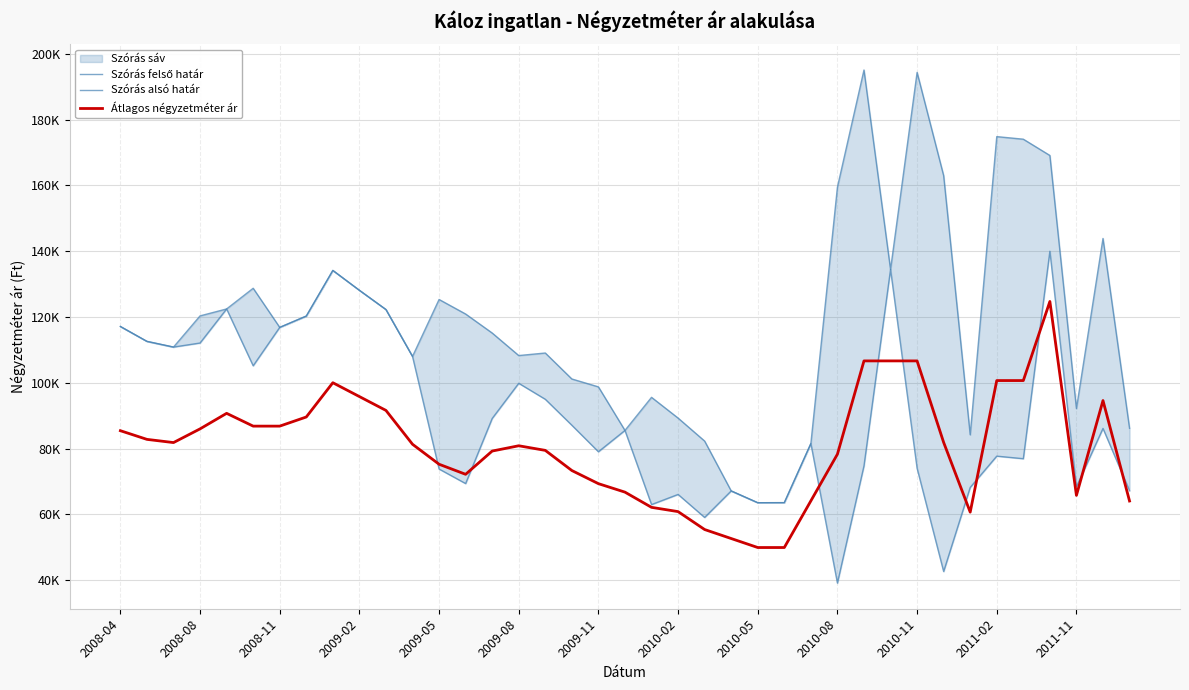

What is the difference between the maximum and minimum values in the Szórás alsó határ series?

100874